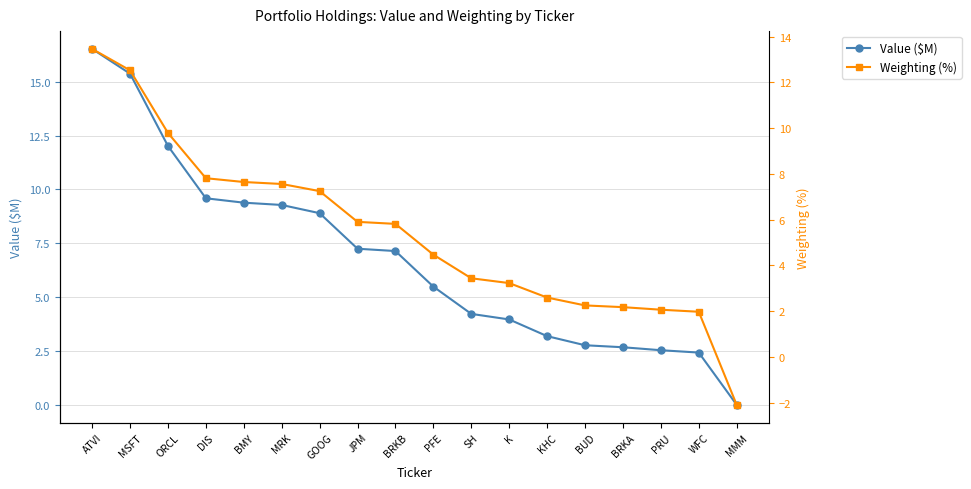

How many lines are shown in the chart?

2